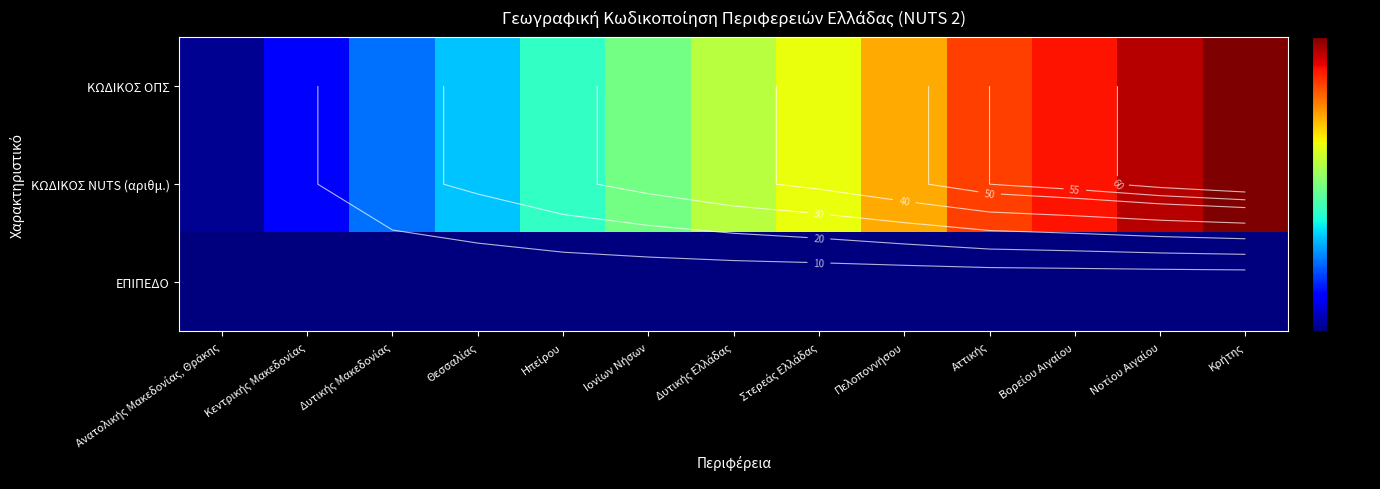

What is the difference between the highest and lowest values at Ηπείρου?

26